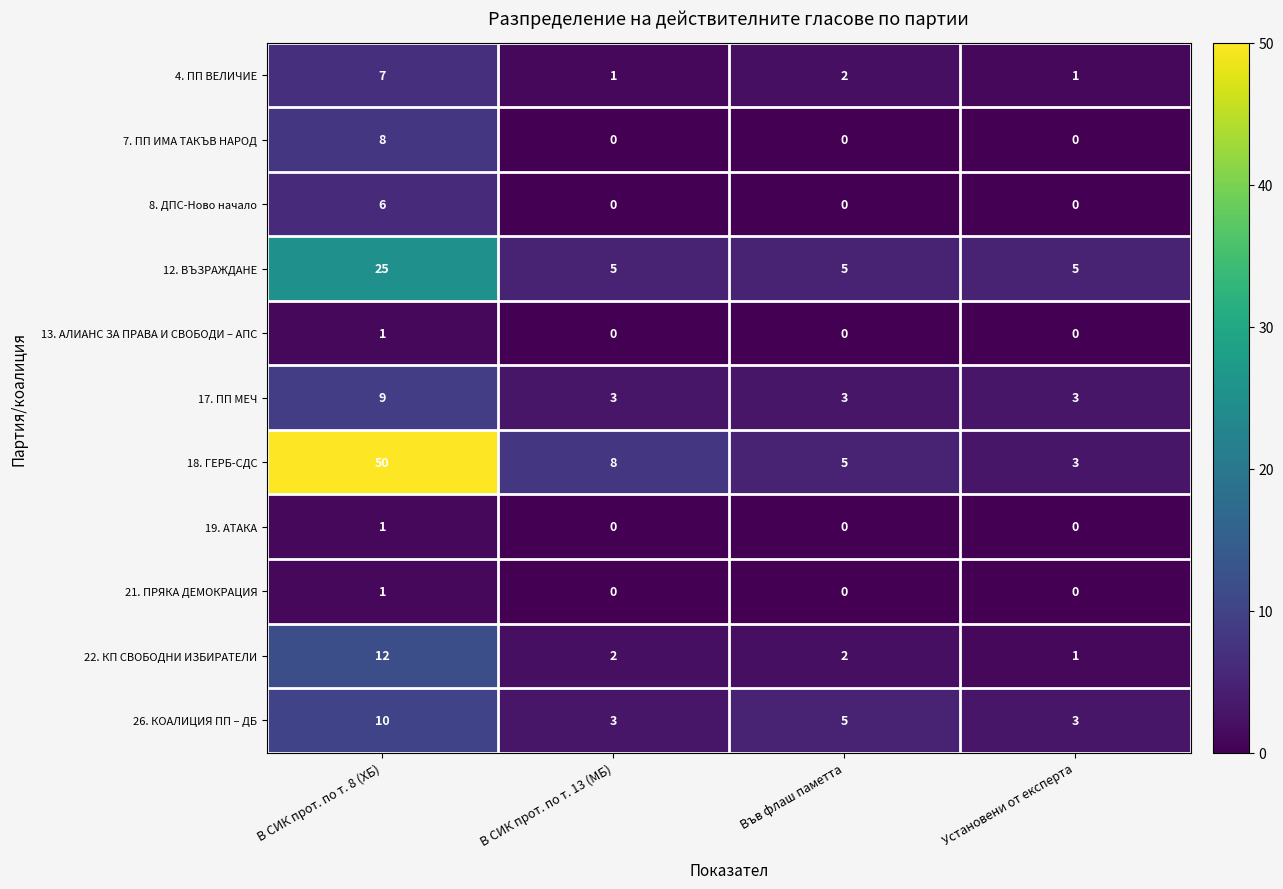

Count the 17. ПП МЕЧ values in the range 3 to 9.

4